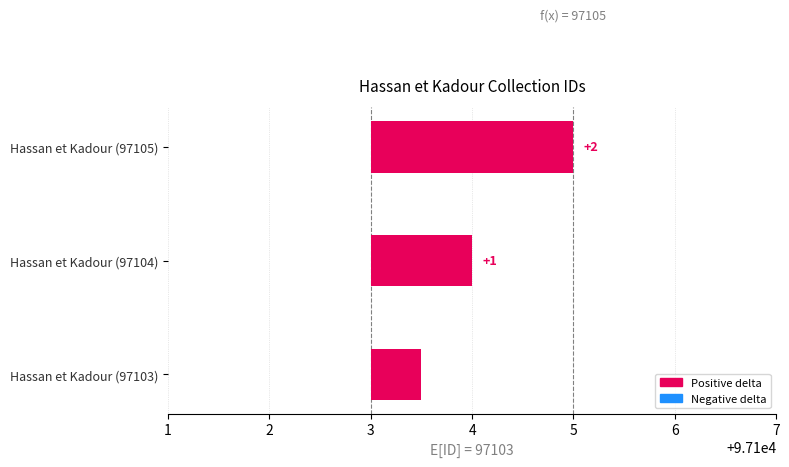

The chart shows a value of 42786 at 97104. True or false?

False